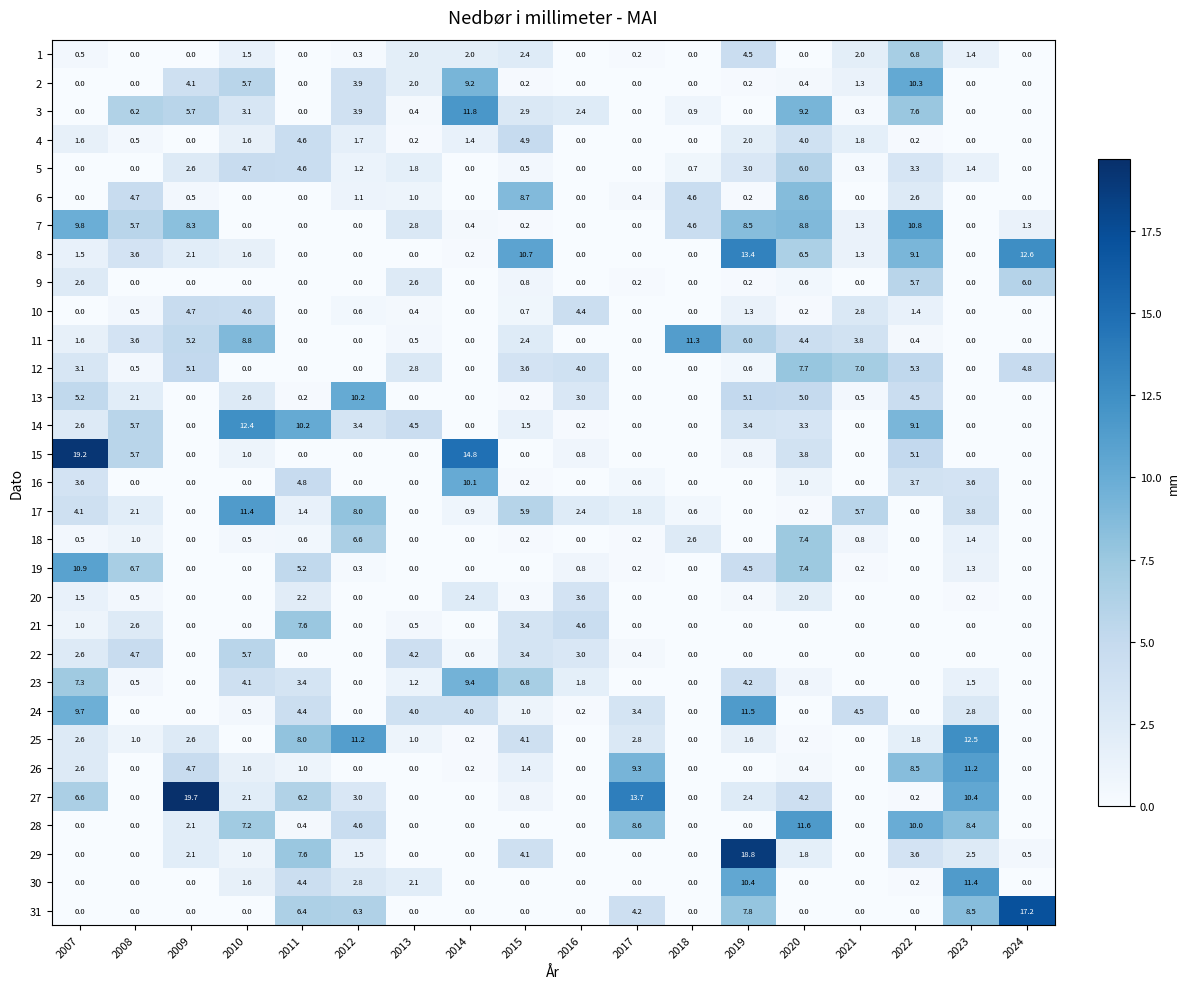

Which series changed the most between 2014 and 2024?

31